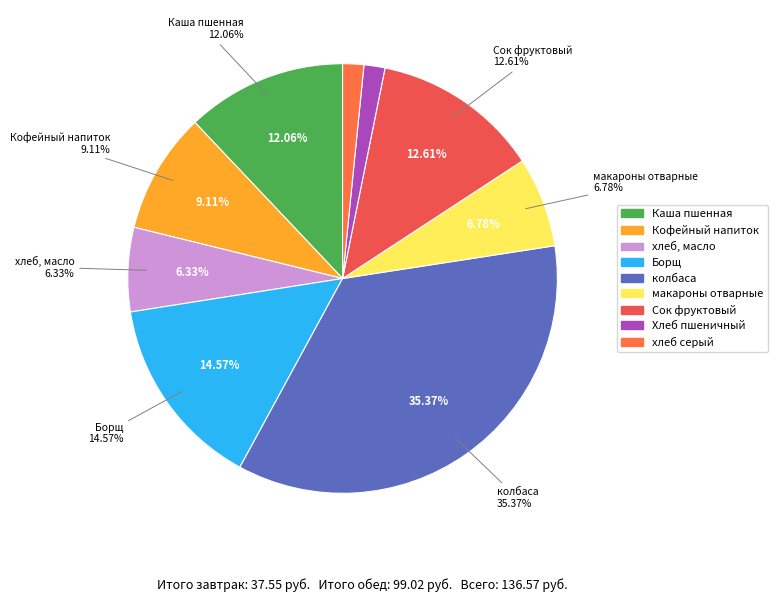

To the nearest percent, what is the average slice percentage?

11%